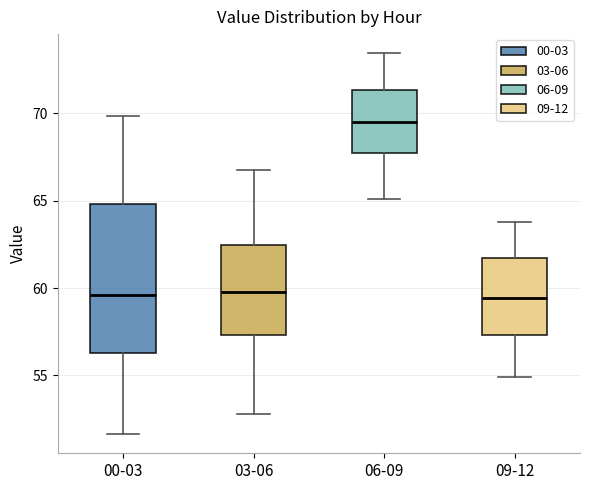

Where does the lower whisker of the box for 03-06 end on the y-axis? The values are not printed on the chart, so give them approximately, as read against the axis.

53.0